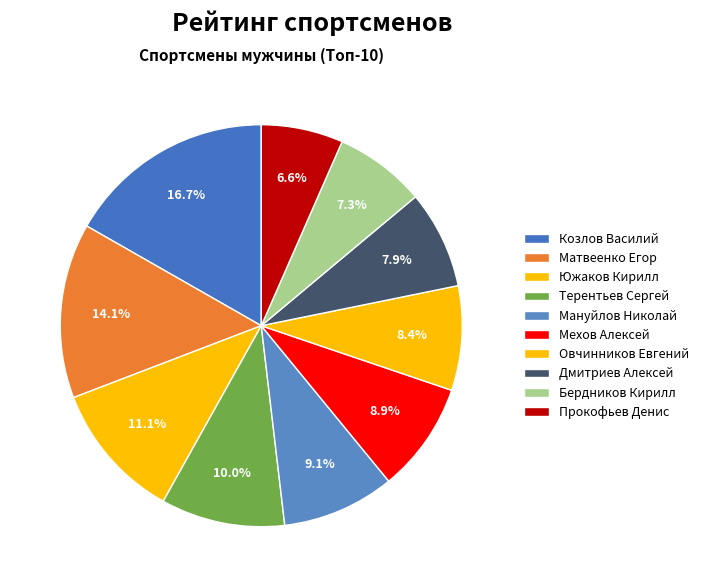

To the nearest percent, what percentage of the pie is Прокофьев Денис?

7%